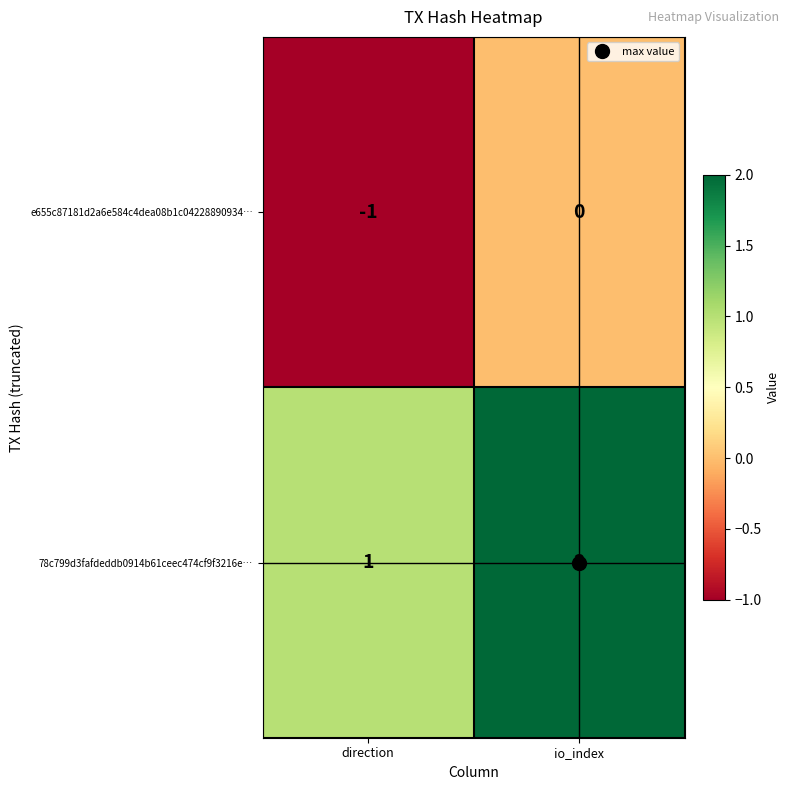

Which series has the largest total across all categories?

78c799d3fafdeddb0914b61ceec474cf9f3216e…